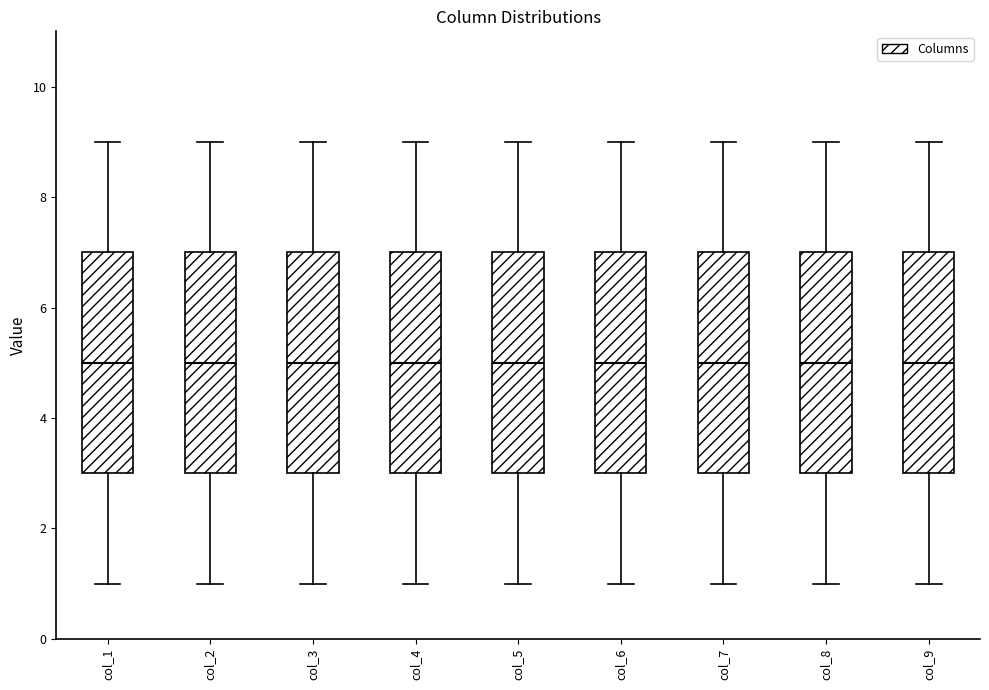

Reading left to right, transcribe this box plot: for each box, give where its median line is, the range the box spans, and where its two whiskers end, as read against the y-axis. The values are not printed on the chart, so give them approximately, as read against the axis.

col_1: median 5, box 3 to 7, whiskers 1 to 9
col_2: median 5, box 3 to 7, whiskers 1 to 9
col_3: median 5, box 3 to 7, whiskers 1 to 9
col_4: median 5, box 3 to 7, whiskers 1 to 9
col_5: median 5, box 3 to 7, whiskers 1 to 9
col_6: median 5, box 3 to 7, whiskers 1 to 9
col_7: median 5, box 3 to 7, whiskers 1 to 9
col_8: median 5, box 3 to 7, whiskers 1 to 9
col_9: median 5, box 3 to 7, whiskers 1 to 9